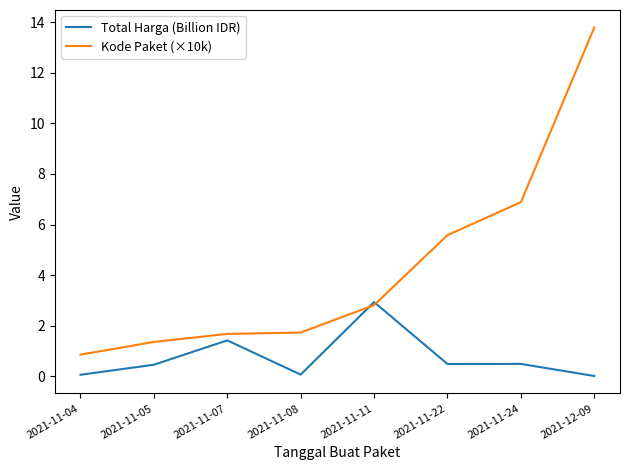

What position from the right is 2021-11-08?

5